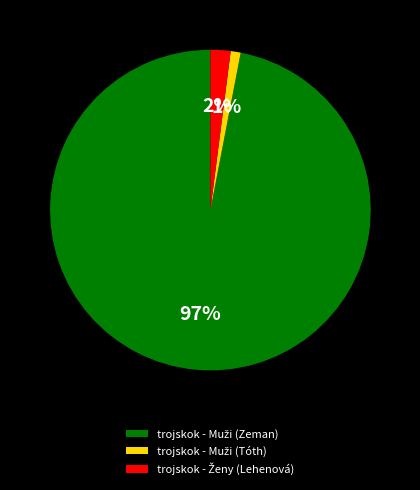

To the nearest percent, what is the difference between the largest and smallest slice percentages?

96%